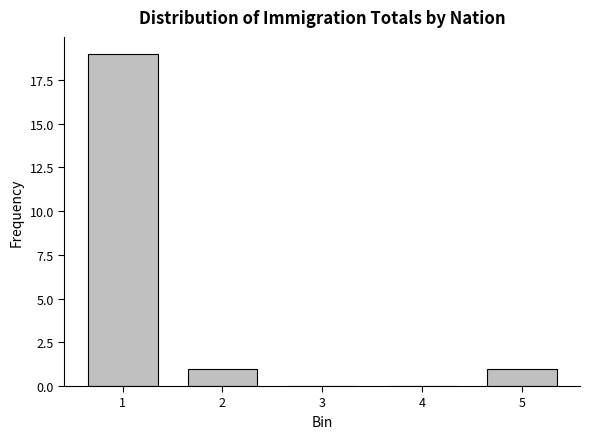

Reading left to right, what are all the values shown in this chart?

1=19	2=1	3=0	4=0	5=1